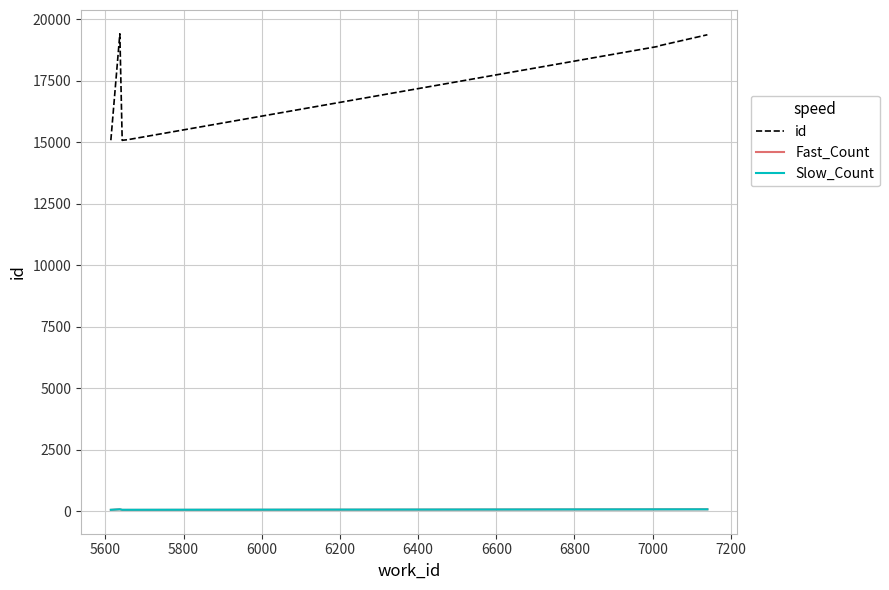

How many lines are shown in the chart?

3